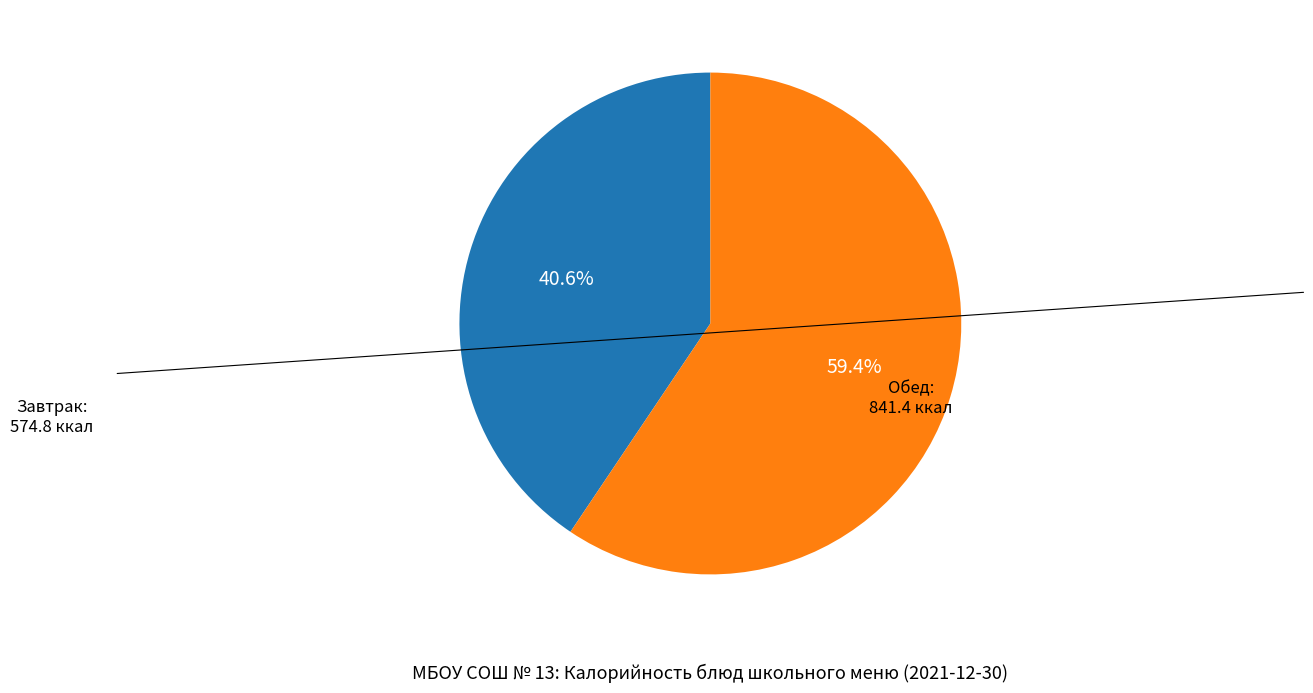

Is there any slice that represents more than half of the pie?

Yes